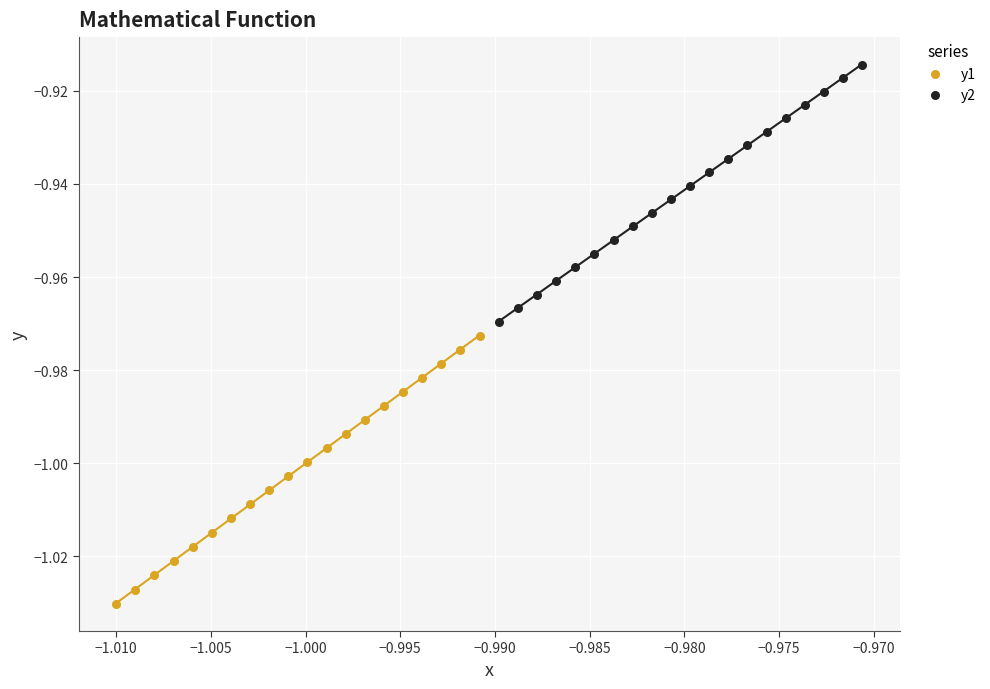

Which series has the widest spread of Y values?

y1